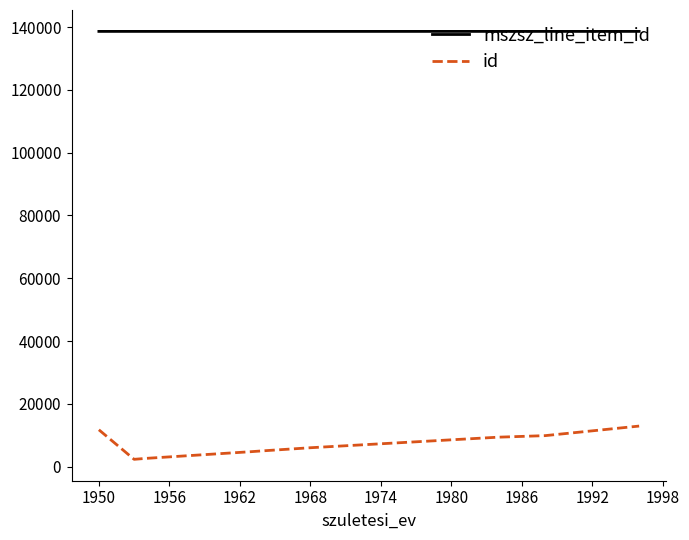

Does the chart display data point markers on the line(s)?

No